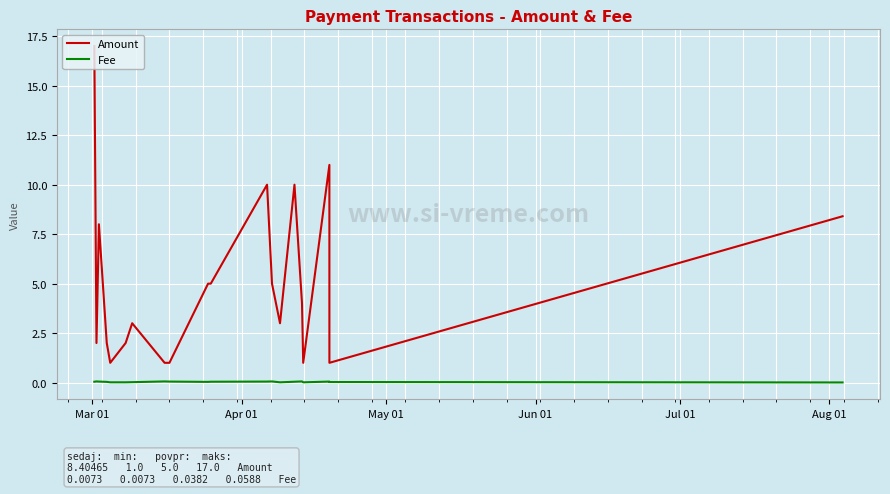

True or false: Fee and Amount intersect in this chart.

False